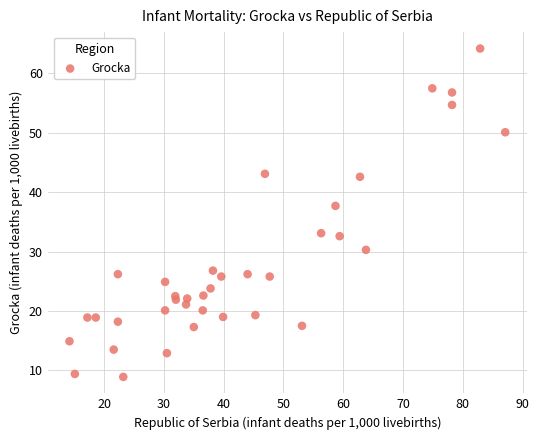

What Y value in the scatter plot is closest to 36?

37.7